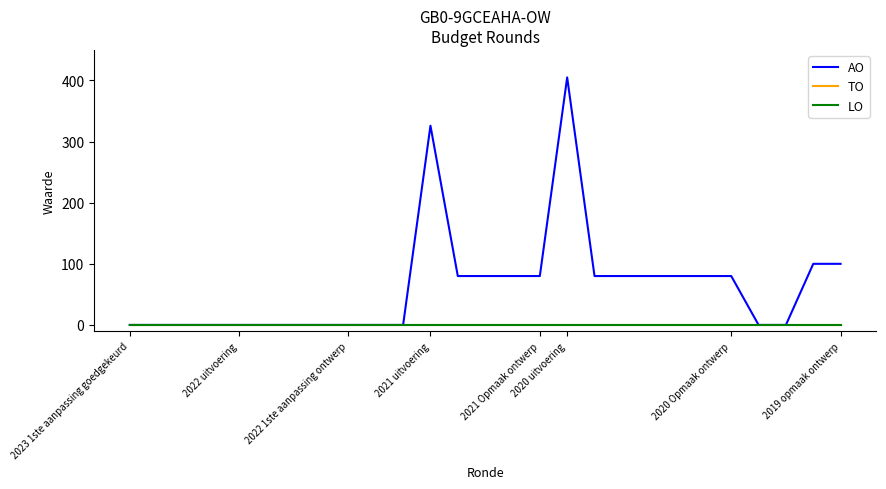

True or false: AO and TO intersect in this chart.

False